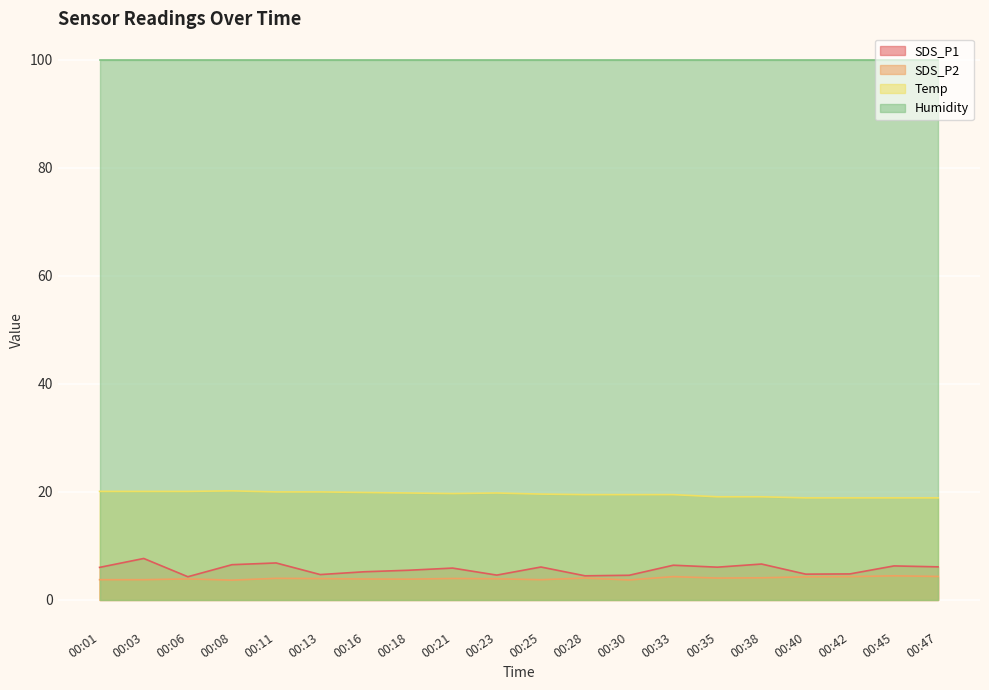

List the series in order of their peak value, highest first.

Humidity, Temp, SDS_P1, SDS_P2